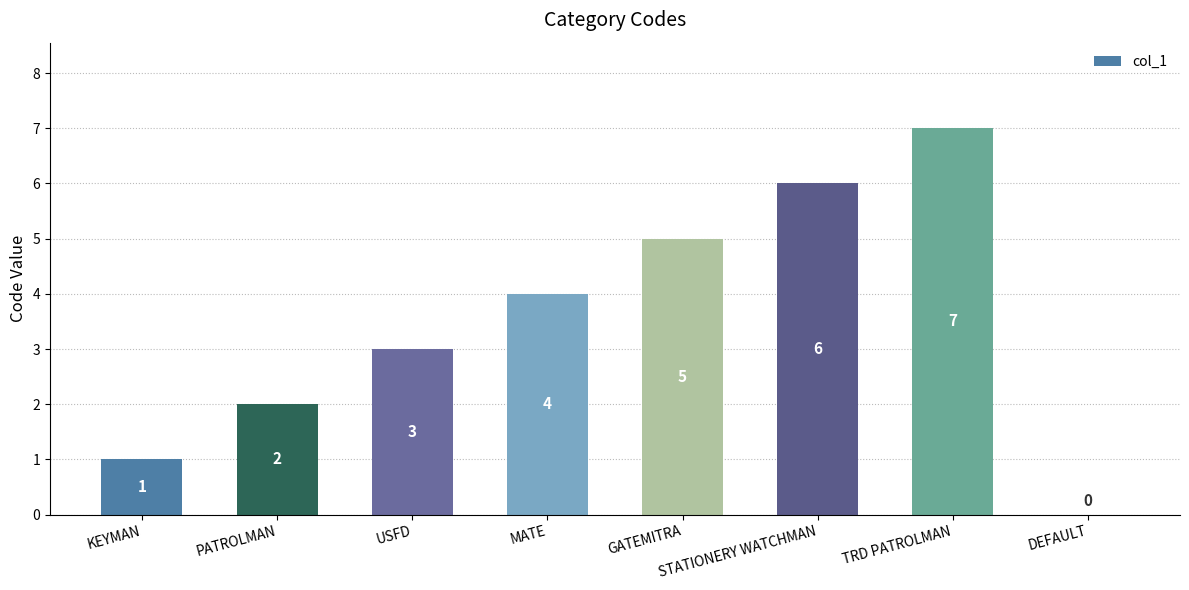

What is the sum of all values?

28